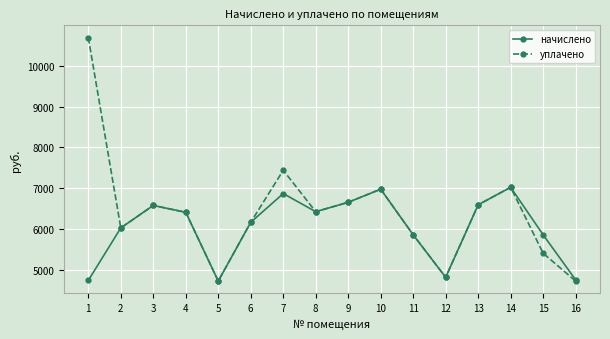

What is the minimum value shown in the chart?

4715.3